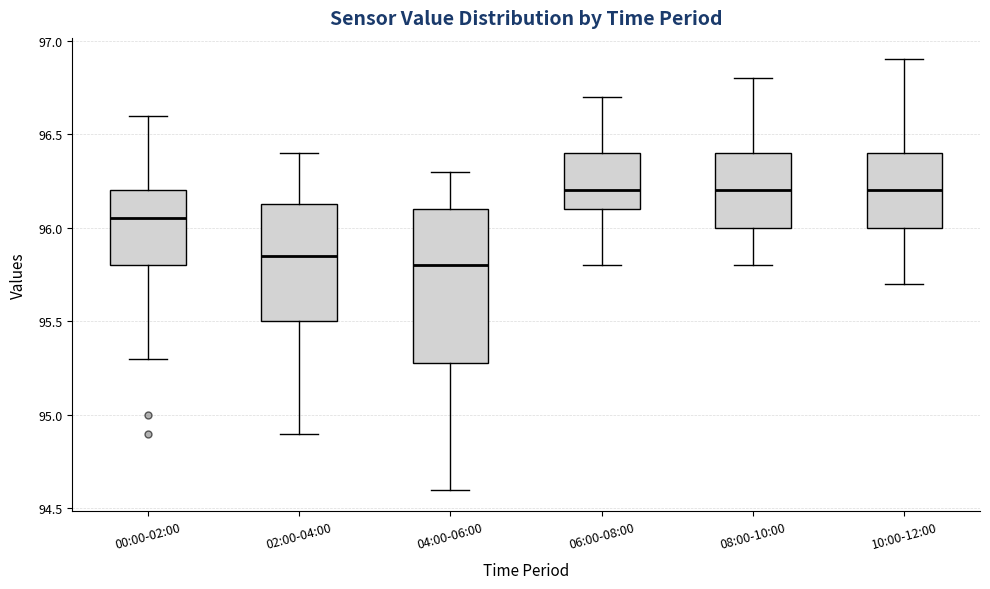

Reading left to right, read every box against the y-axis: the position of its median line, the range the box covers, and the ends of its whiskers. The values are not printed on the chart, so give them approximately, as read against the axis.

00:00-02:00: median 96.05, box 95.80 to 96.20, whiskers 95.30 to 96.60
02:00-04:00: median 95.85, box 95.50 to 96.15, whiskers 94.90 to 96.40
04:00-06:00: median 95.80, box 95.30 to 96.10, whiskers 94.60 to 96.30
06:00-08:00: median 96.20, box 96.10 to 96.40, whiskers 95.80 to 96.70
08:00-10:00: median 96.20, box 96.00 to 96.40, whiskers 95.80 to 96.80
10:00-12:00: median 96.20, box 96.00 to 96.40, whiskers 95.70 to 96.90